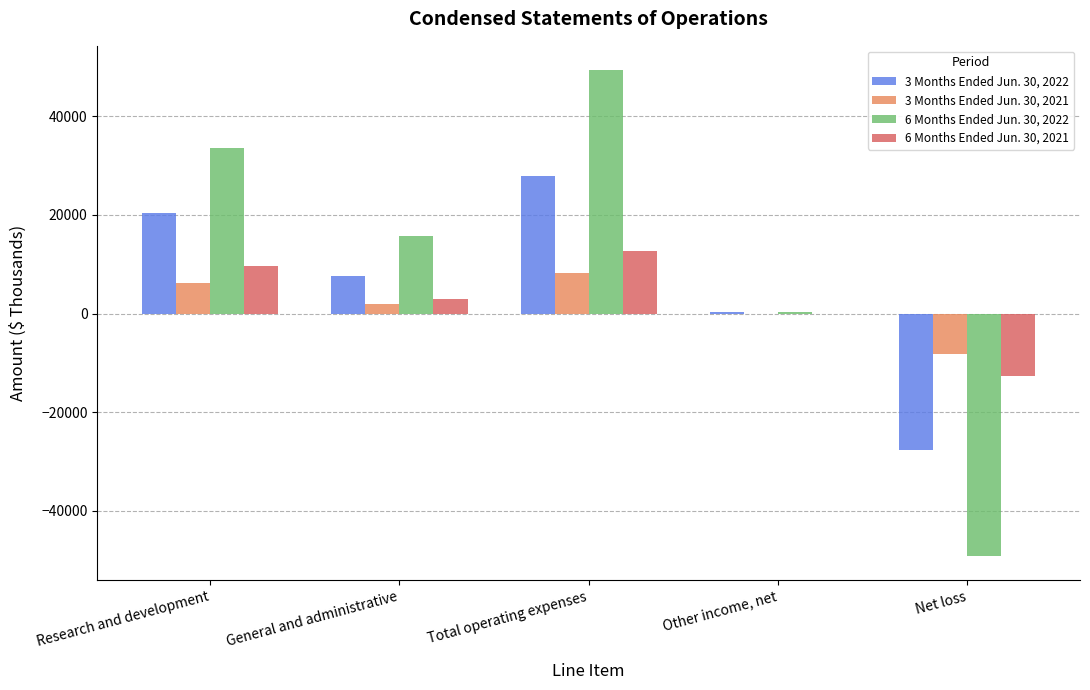

What is the total value across all series at Net loss?

-97509